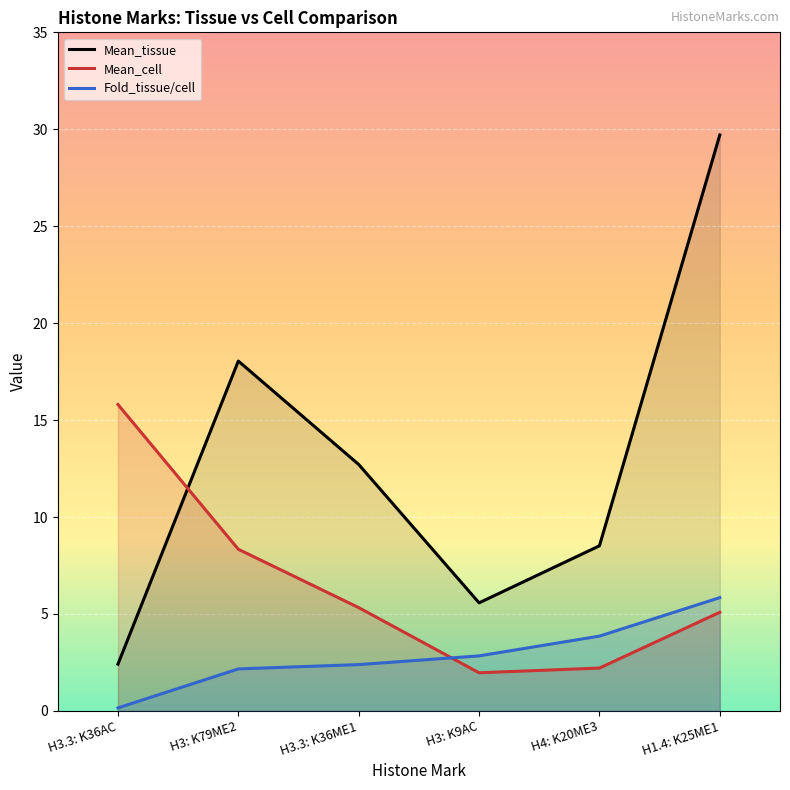

True or false: Mean_tissue has more than 2 interior local peaks.

False